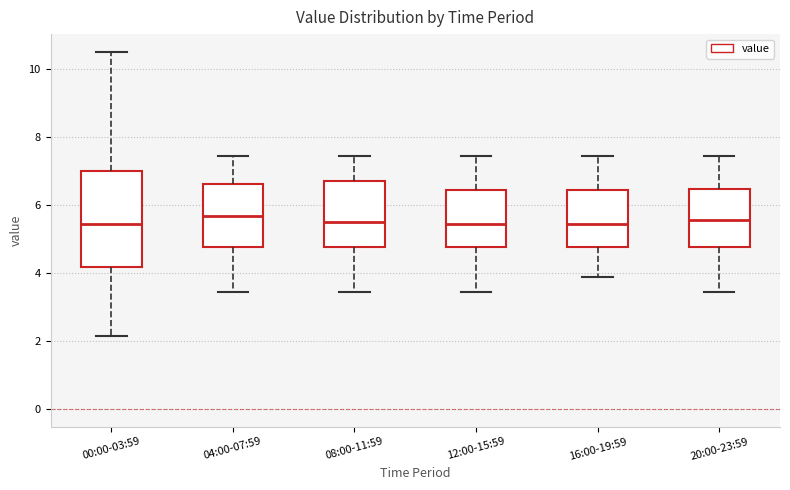

Reading left to right, transcribe this box plot: for each box, give where its median line is, the range the box spans, and where its two whiskers end, as read against the y-axis. The values are not printed on the chart, so give them approximately, as read against the axis.

00:00-03:59: median 5.4, box 4.2 to 7.0, whiskers 2.2 to 10.6
04:00-07:59: median 5.6, box 4.8 to 6.6, whiskers 3.4 to 7.4
08:00-11:59: median 5.6, box 4.8 to 6.6, whiskers 3.4 to 7.4
12:00-15:59: median 5.4, box 4.8 to 6.4, whiskers 3.4 to 7.4
16:00-19:59: median 5.4, box 4.8 to 6.4, whiskers 3.8 to 7.4
20:00-23:59: median 5.6, box 4.8 to 6.4, whiskers 3.4 to 7.4